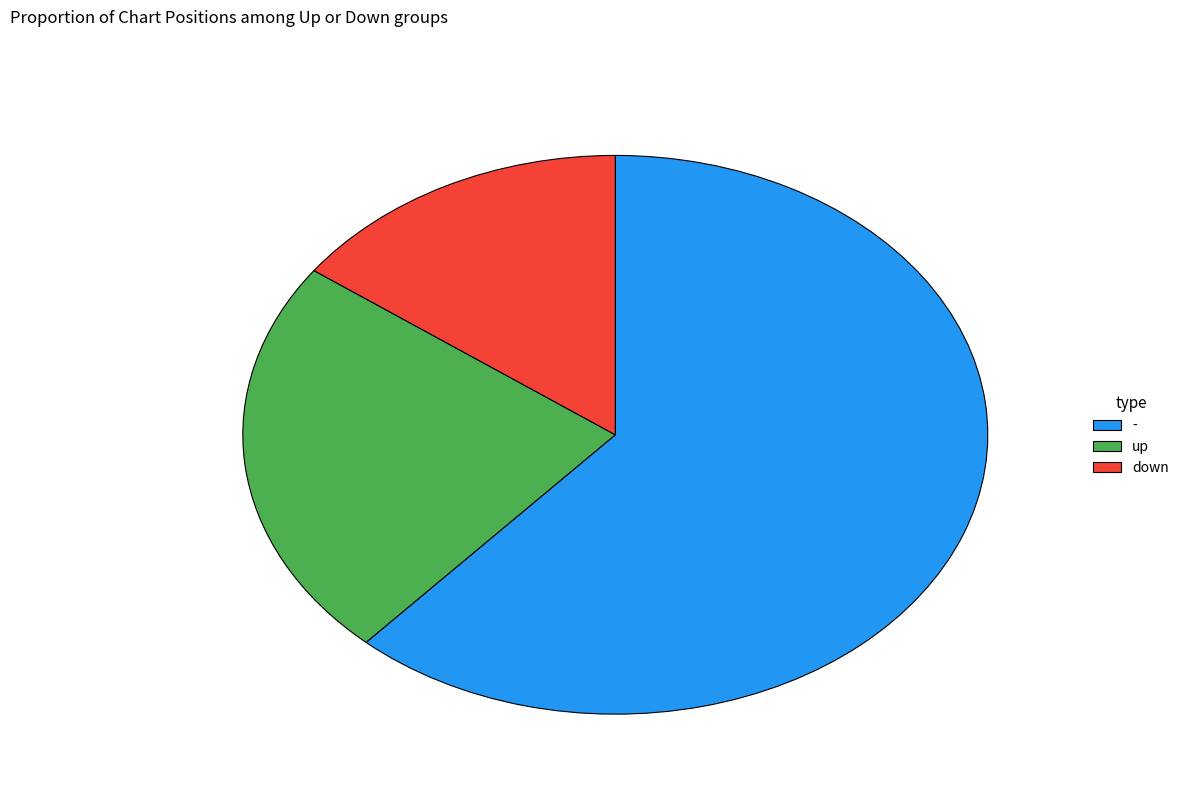

Is it true that - is 49% of the pie?

False